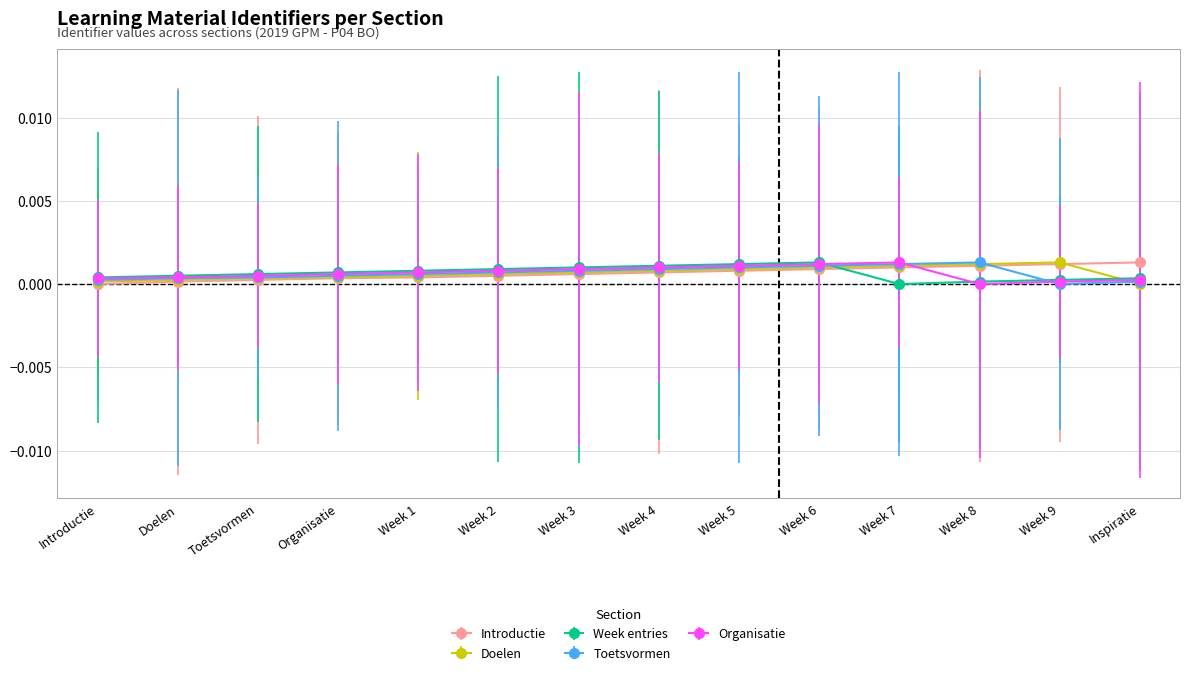

The value of Organisatie at Organisatie is 0.0. True or false?

True